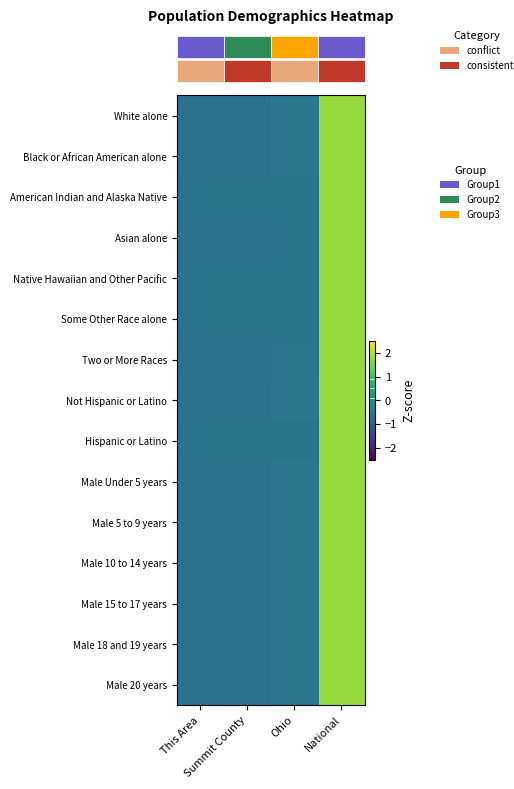

What is the total value across all series at Summit County?

-8.9